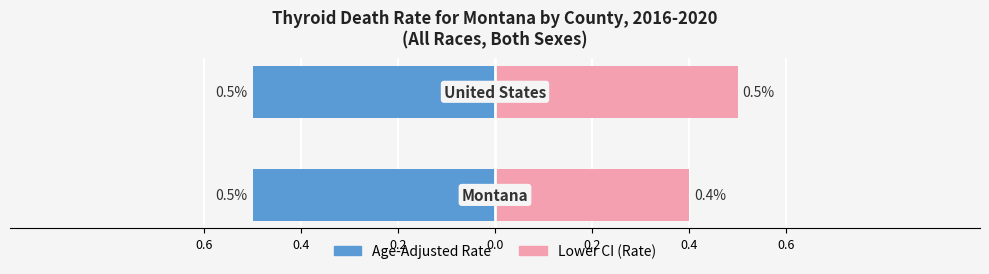

Are the bars horizontal?

Yes